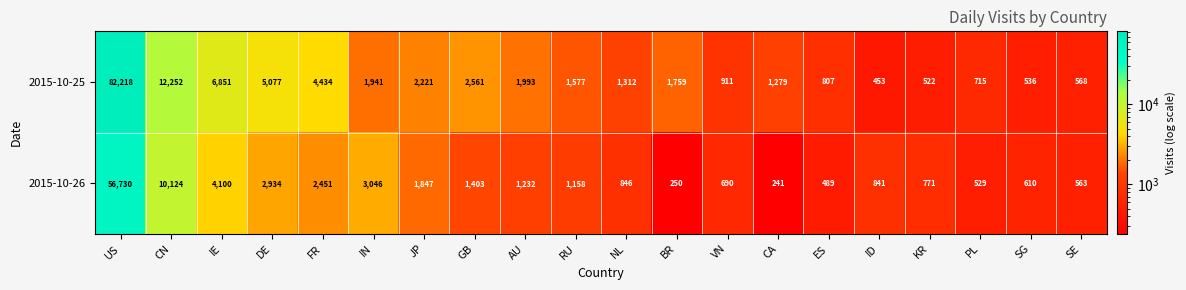

List the labels in order of 2015-10-26 value, smallest first.

CA, BR, ES, PL, SE, SG, VN, KR, ID, NL, RU, AU, GB, JP, FR, DE, IN, IE, CN, US